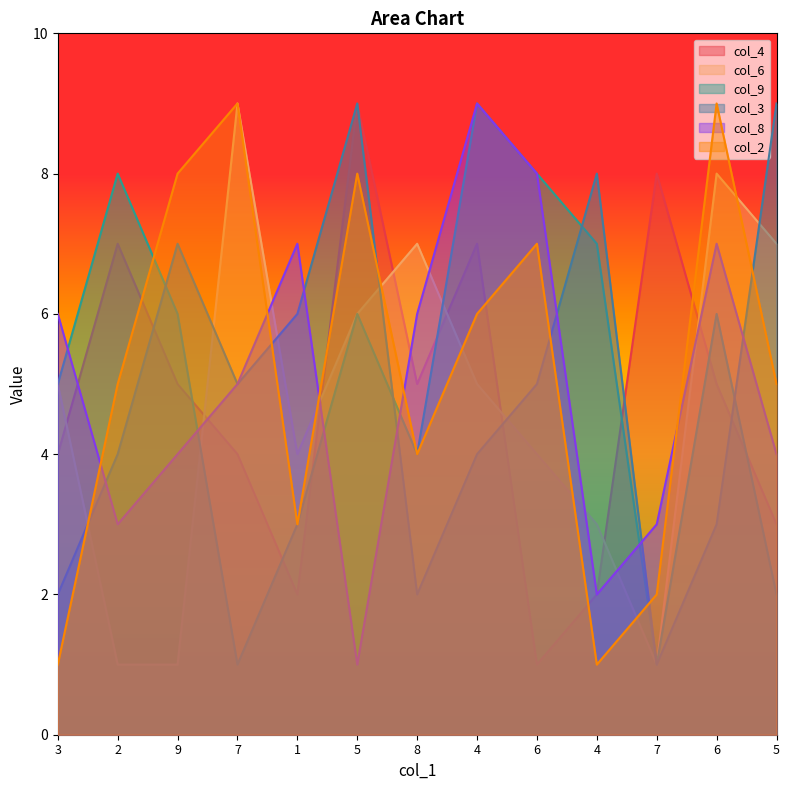

Where does the col_2 series first go above 5?

9